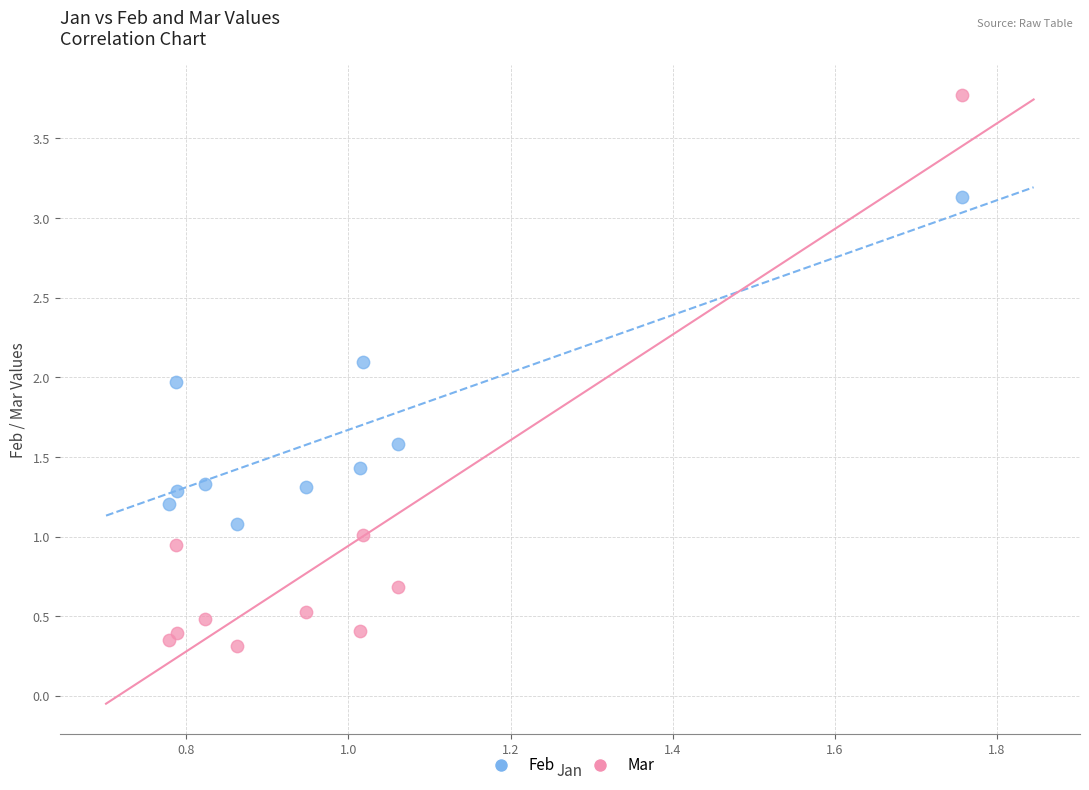

Which series reaches the minimum Y coordinate?

Mar